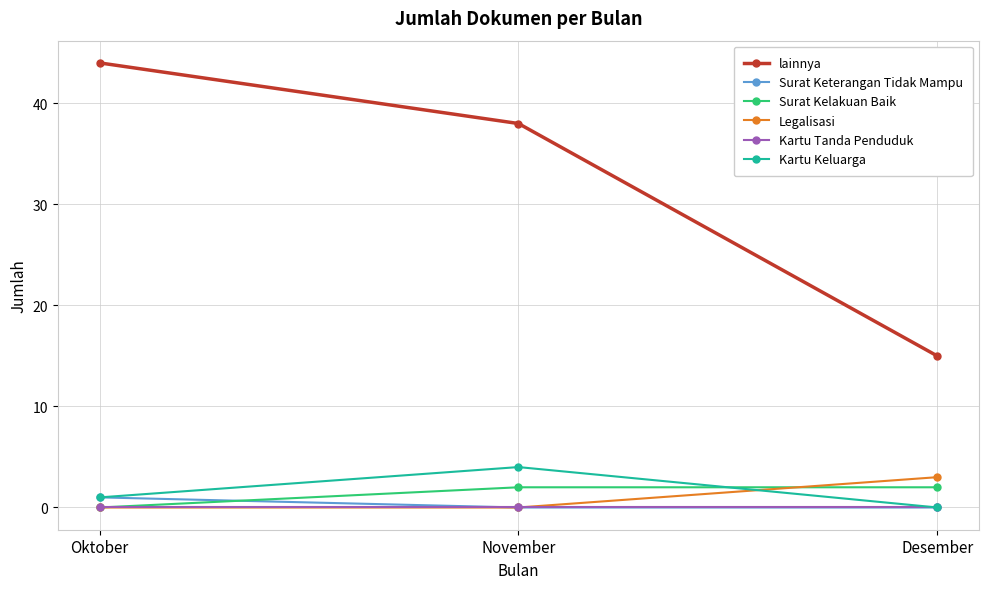

Reading left to right, transcribe all the data shown in this chart.

lainnya: Oktober=44	November=38	Desember=15
Surat Keterangan Tidak Mampu: Oktober=1	November=0	Desember=0
Surat Kelakuan Baik: Oktober=0	November=2	Desember=2
Legalisasi: Oktober=0	November=0	Desember=3
Kartu Tanda Penduduk: Oktober=0	November=0	Desember=0
Kartu Keluarga: Oktober=1	November=4	Desember=0